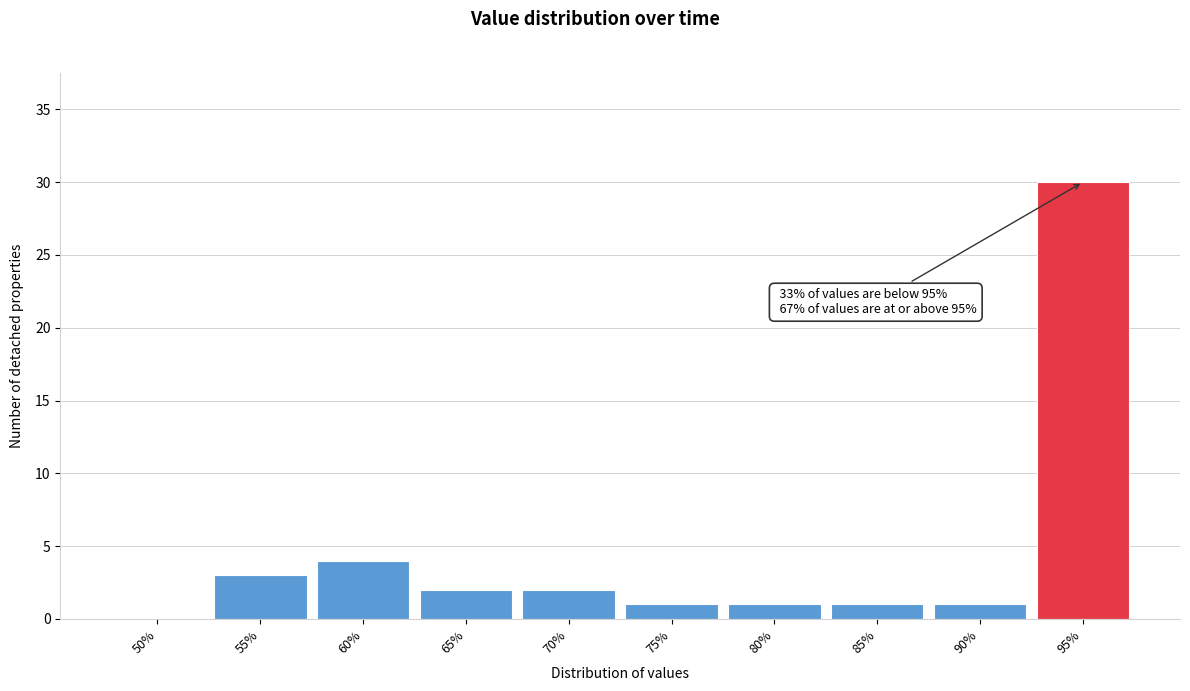

Reading right to left, what are all the values shown in this chart?

95%=30	90%=1	85%=1	80%=1	75%=1	70%=2	65%=2	60%=4	55%=3	50%=0